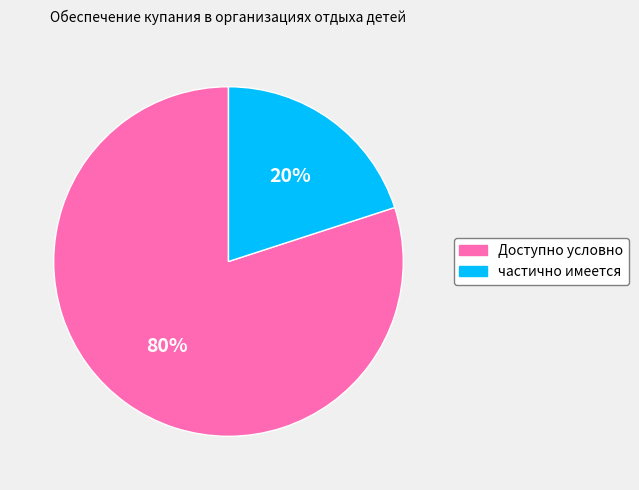

What is the smallest slice in the pie chart?

частично имеется